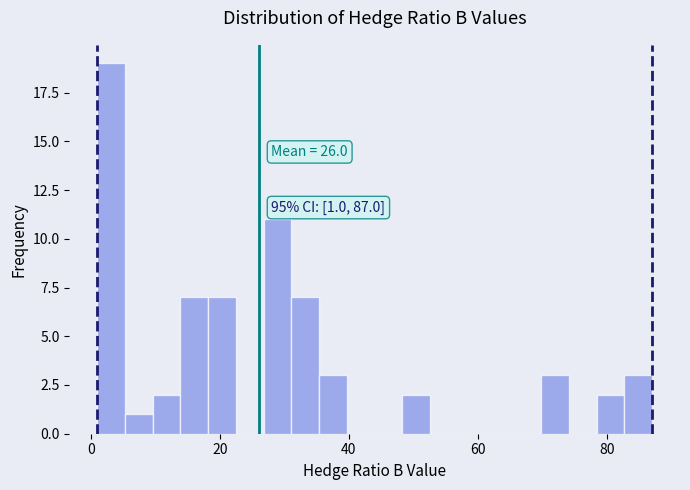

Around what value on the x-axis is the tallest bar? Give the approximate position of its centre, as read against the axis.

4